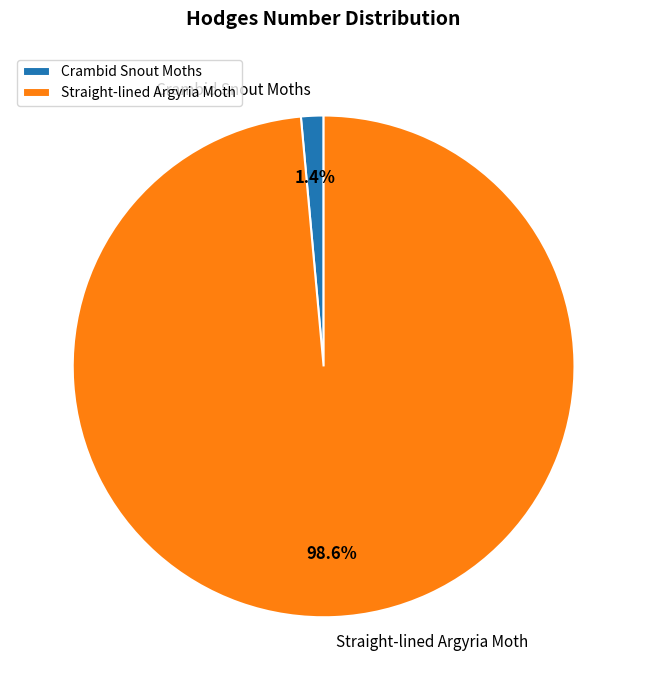

True or false: Crambid Snout Moths accounts for 1% of the total.

True